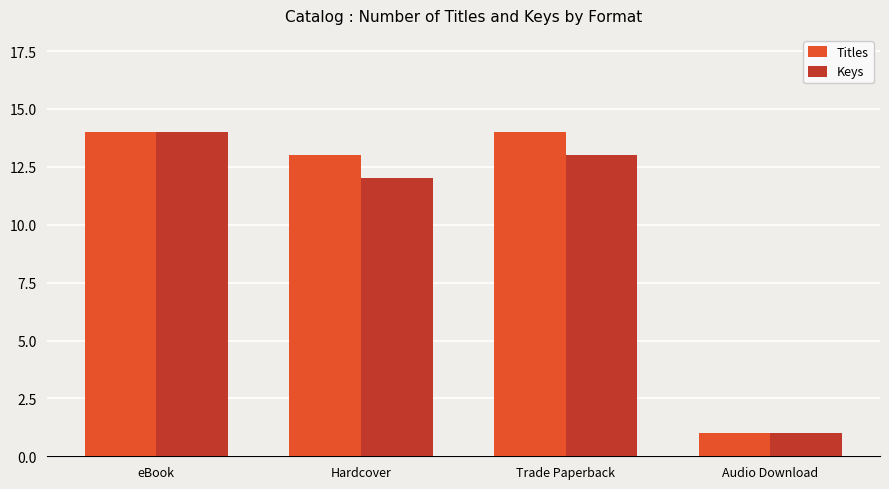

What is the value of the Keys bar at the 3rd from the left?

13